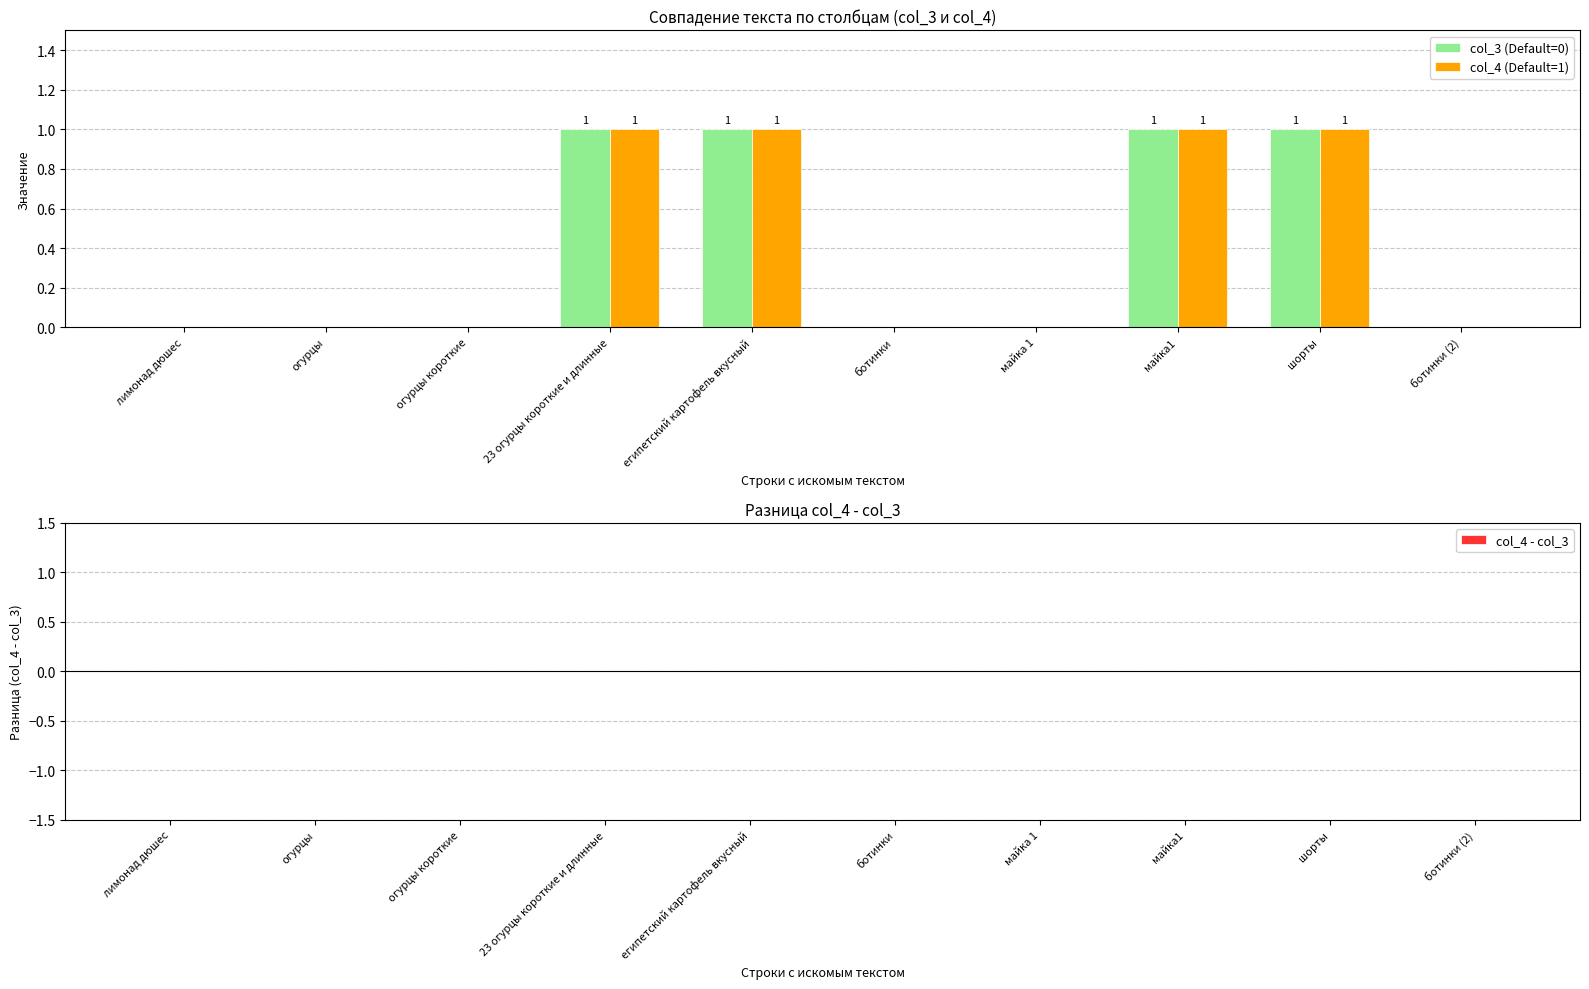

Reading left to right, extract all data points from this chart.

col_3 (Default=0): 0	0	0	1	1	0	0	1	1	0
col_4 (Default=1): 0	0	0	1	1	0	0	1	1	0